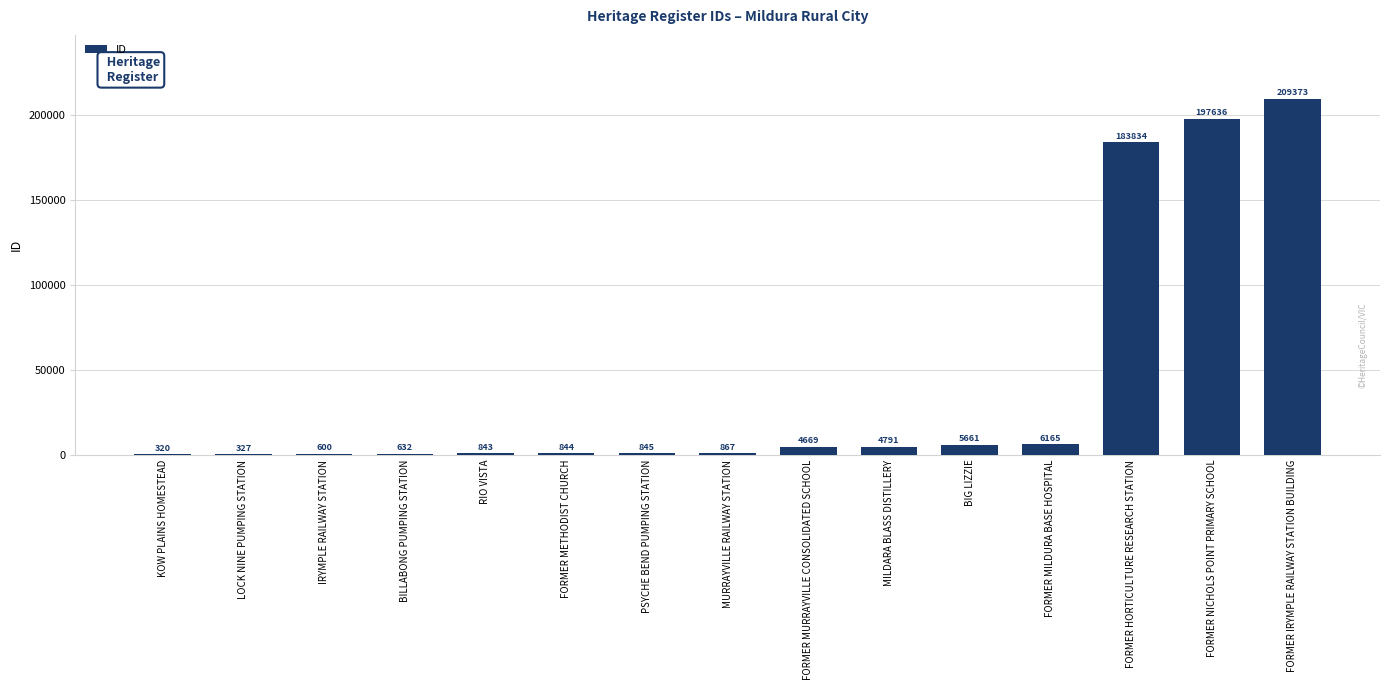

At which category does the chart reach its peak across all series?

FORMER IRYMPLE RAILWAY STATION BUILDING